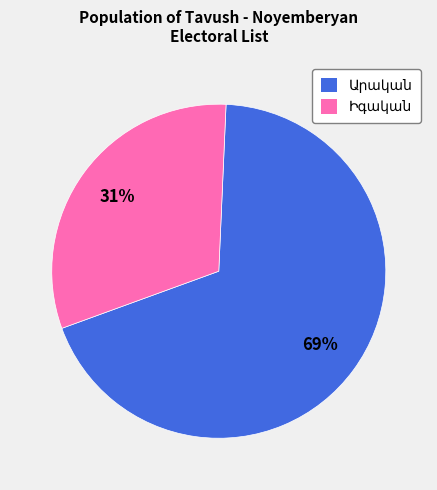

Is there any slice that represents more than half of the pie?

Yes